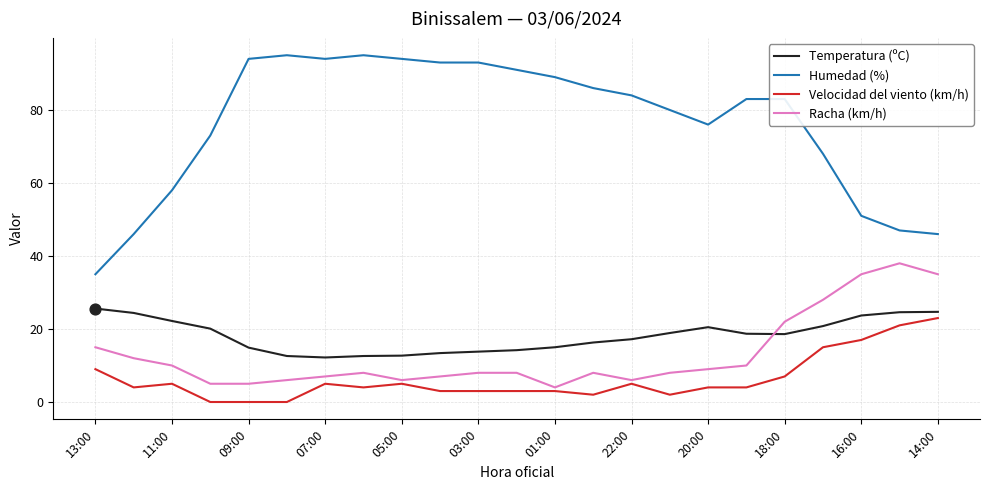

Which series has the largest total across all categories?

Humedad (%)